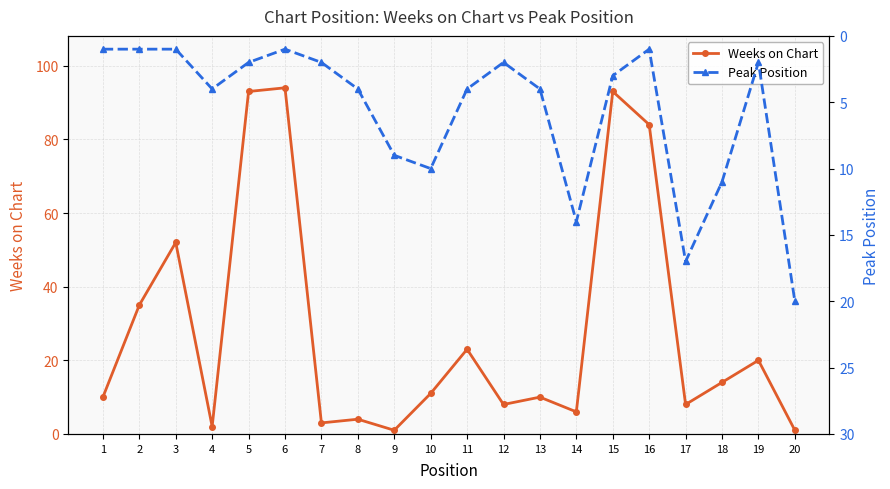

Between 8 and 14, which series saw the biggest shift?

Peak Position